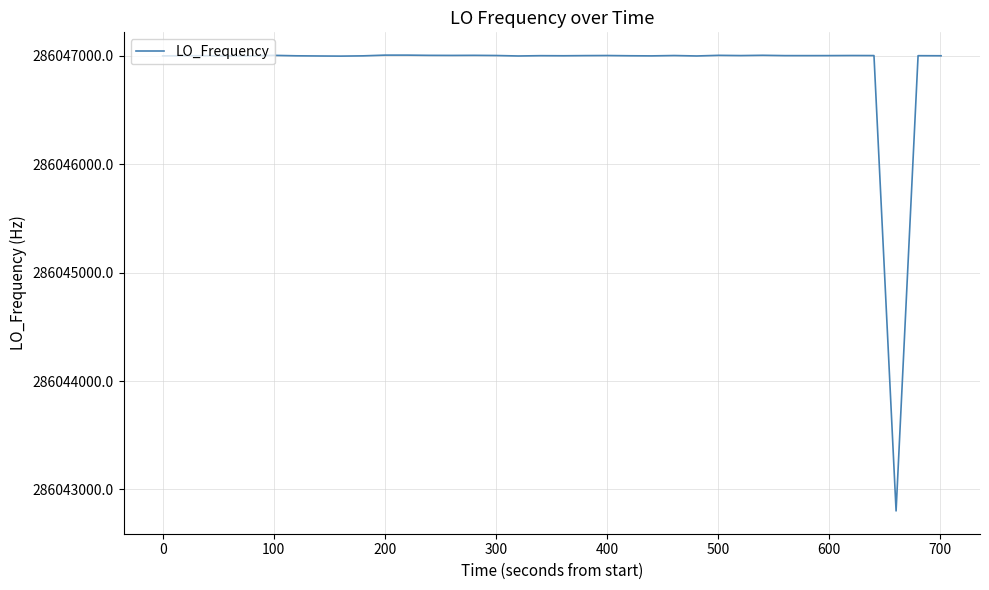

What is the greatest value displayed?

286047004.4